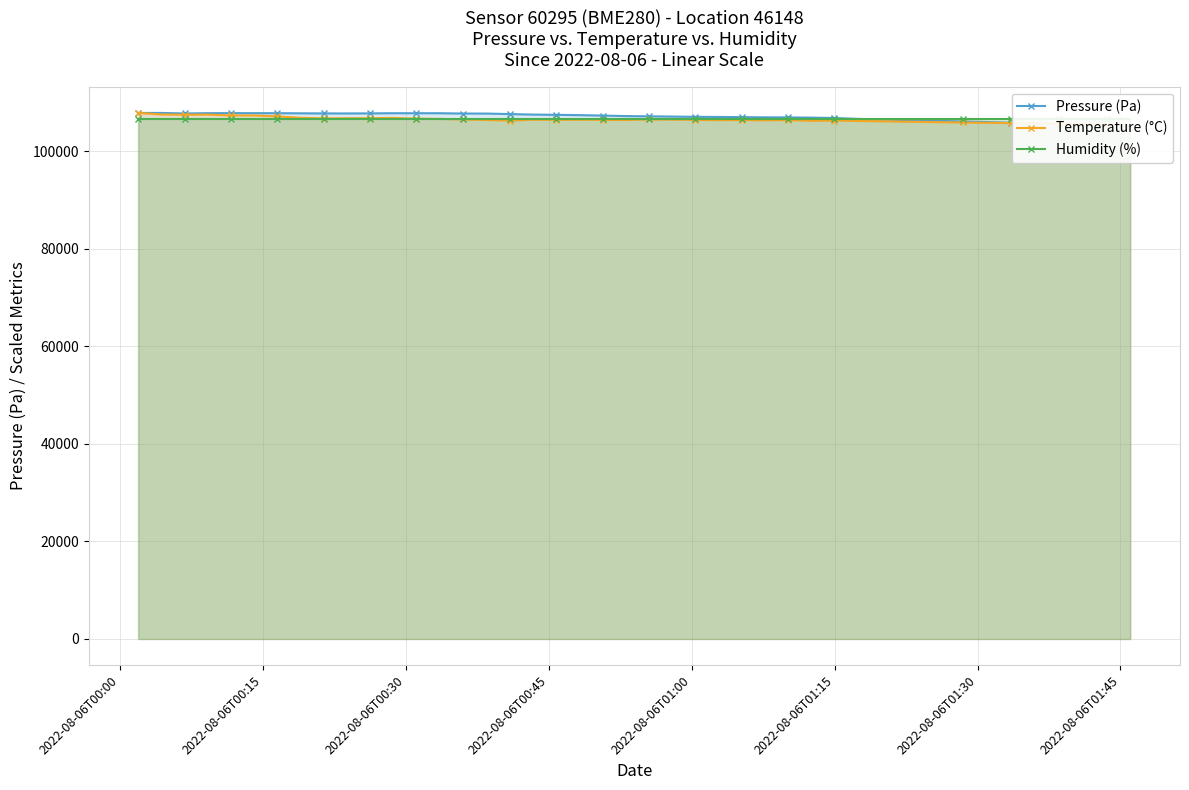

Where does the Pressure (Pa) series first go above 107388?

2022-08-06T00:00